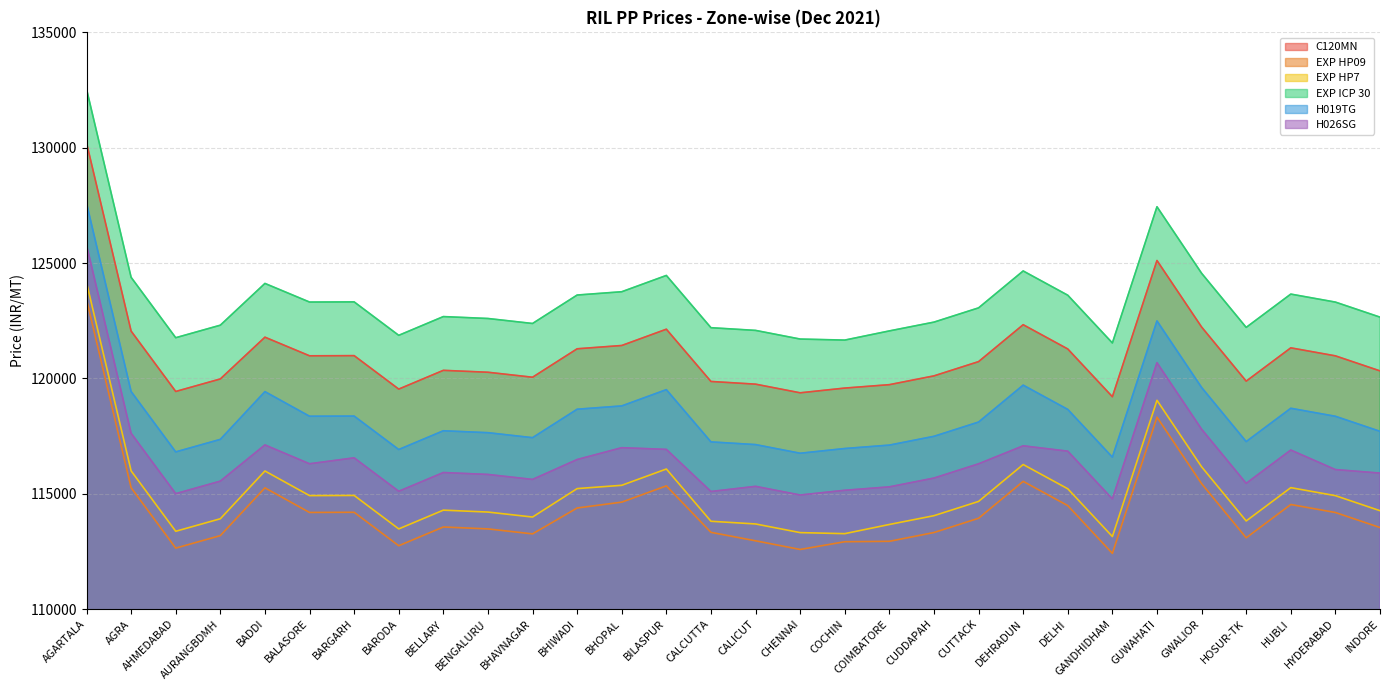

Is it true that EXP HP7 equals 27610 at BALASORE?

False